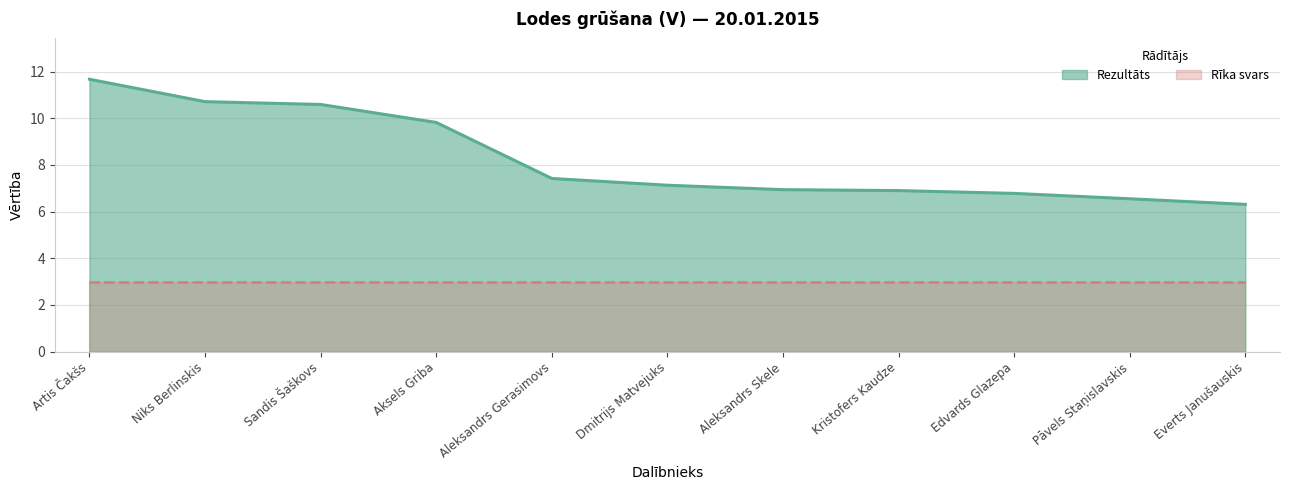

What is the value of the 1st point from the left?

11.7